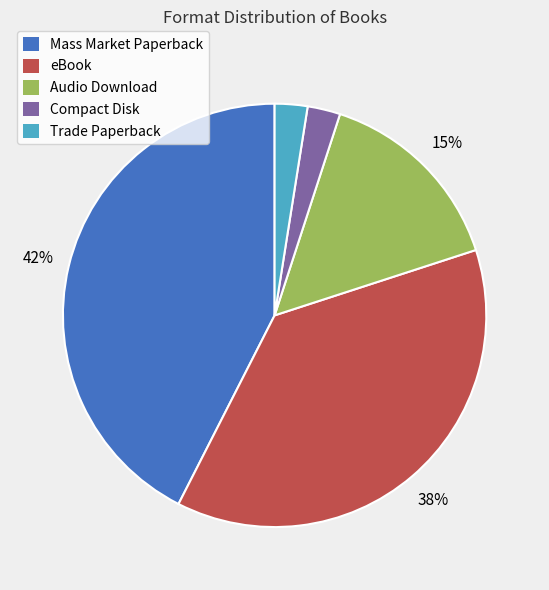

Count the number of slices in the pie.

5